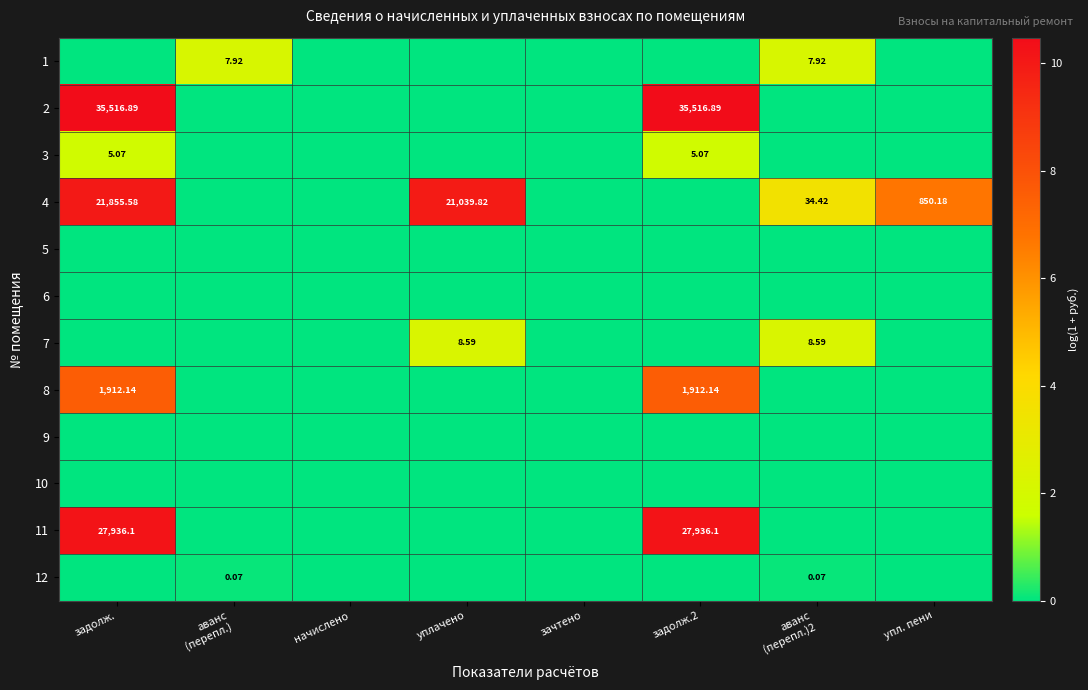

Where is 5 nearest to the value 0?

задолж.